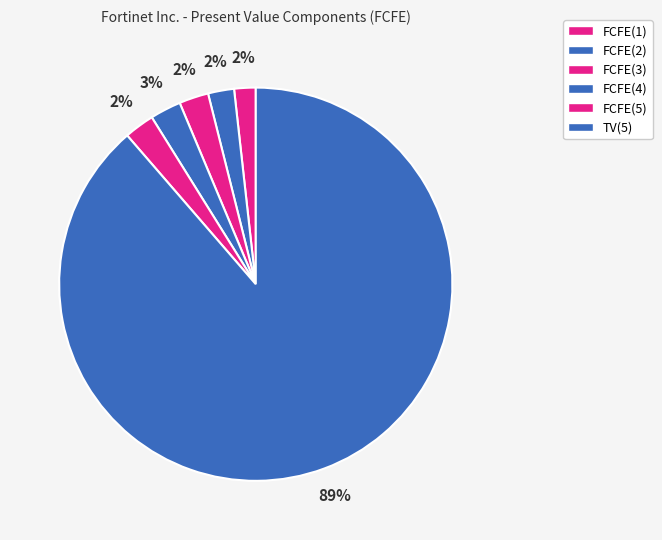

Is it true that FCFE(4) is 15% of the pie?

False